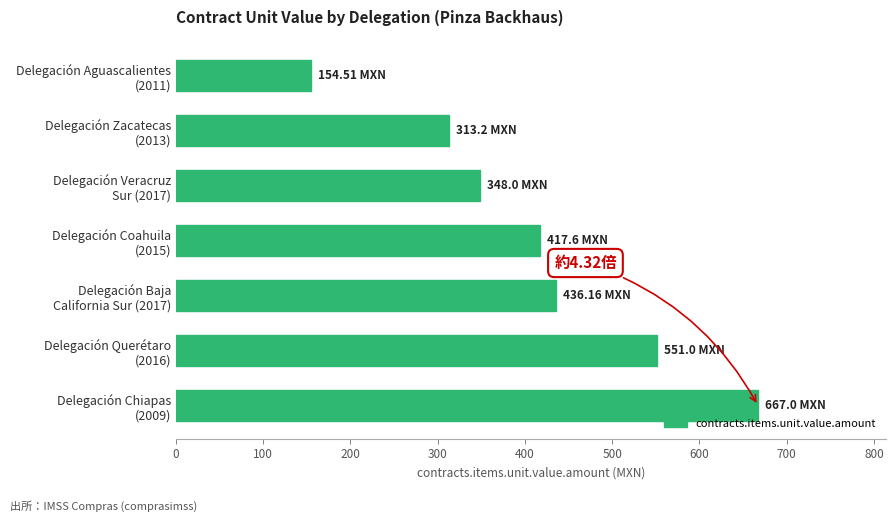

At which category does the chart reach its minimum across all series?

Delegación Aguascalientes
(2011)